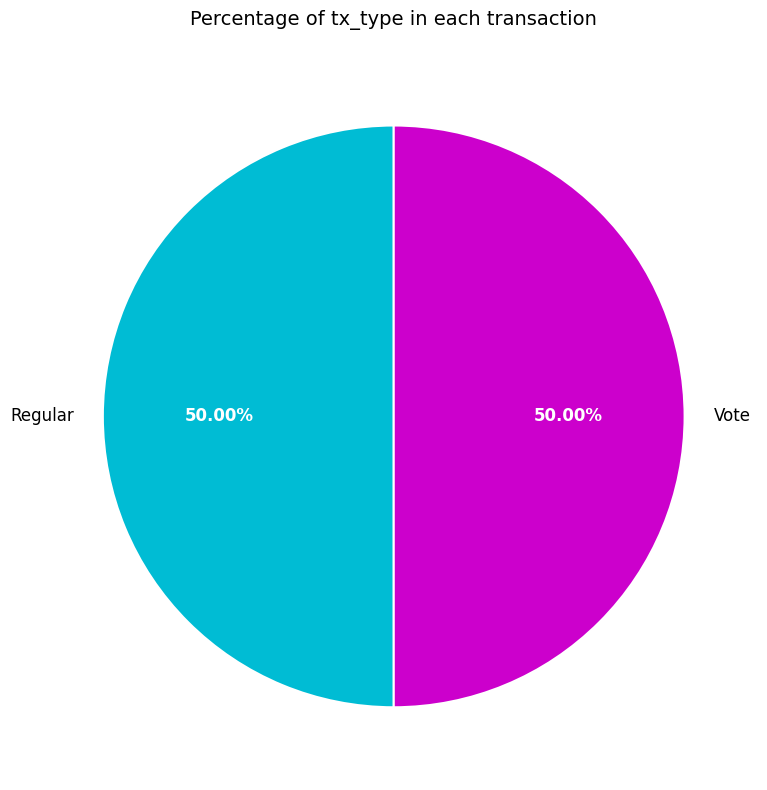

Approximately how many times larger is the value at Vote compared to Regular?

1.0